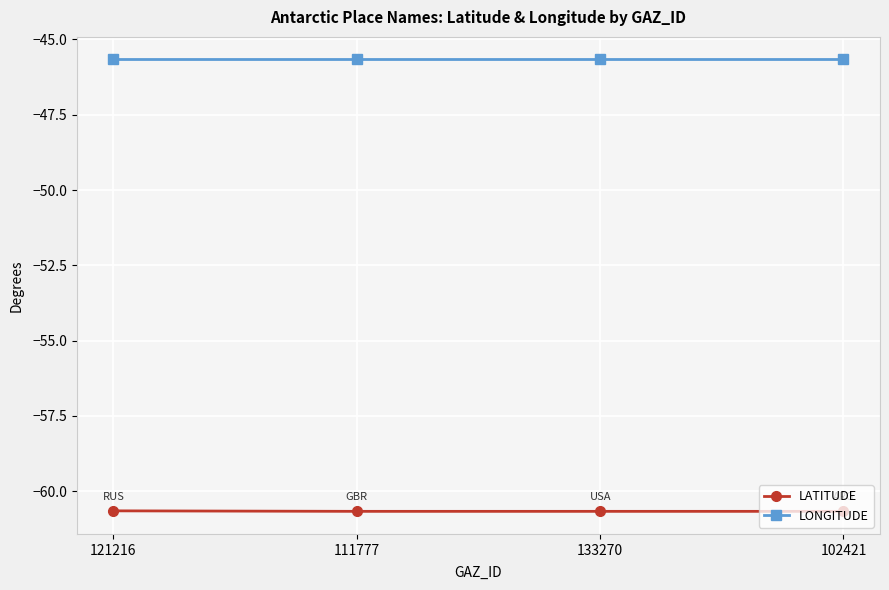

What is the total value across all series at 102421?

-106.3